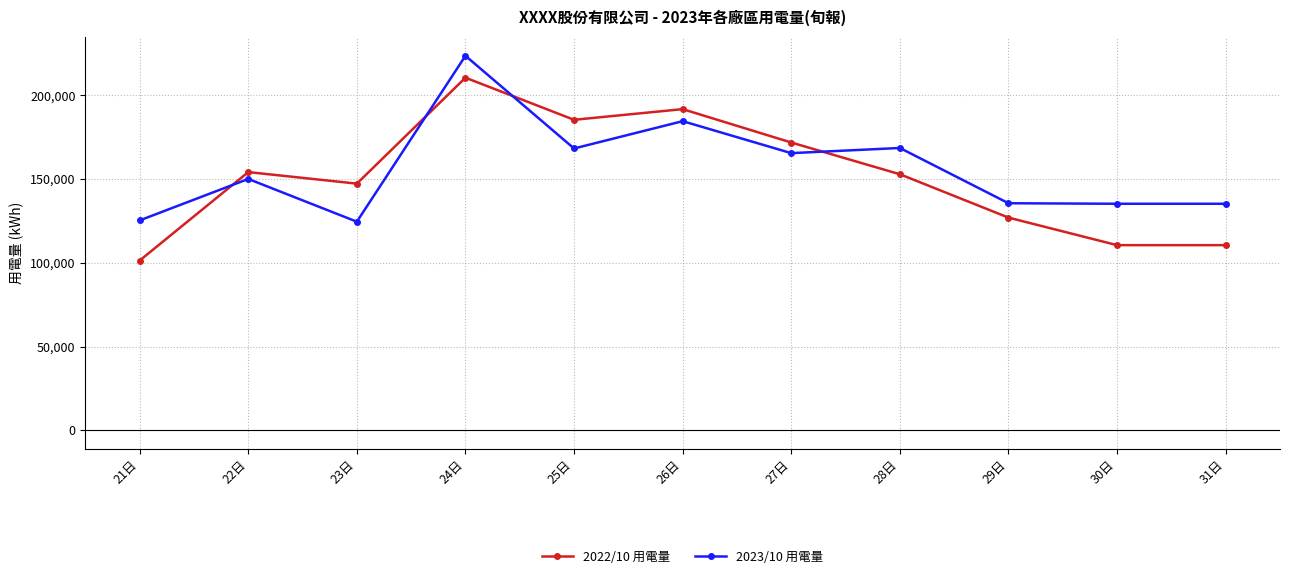

True or false: 2022/10 用電量 has a value of 363174.9 at 24日.

False